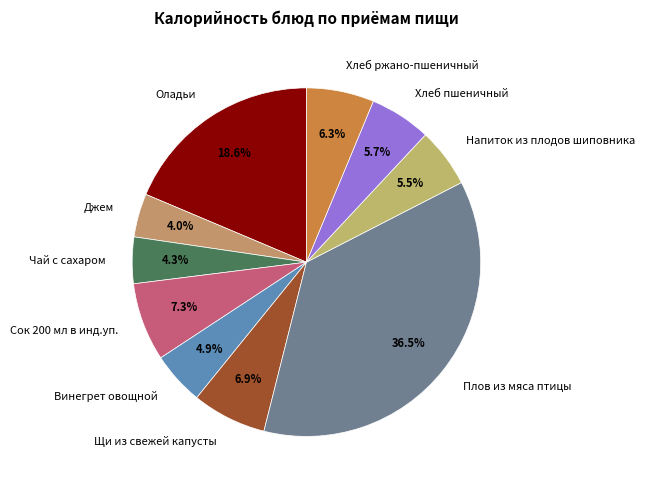

How much of the chart is everything except Оладьи?

81.4%